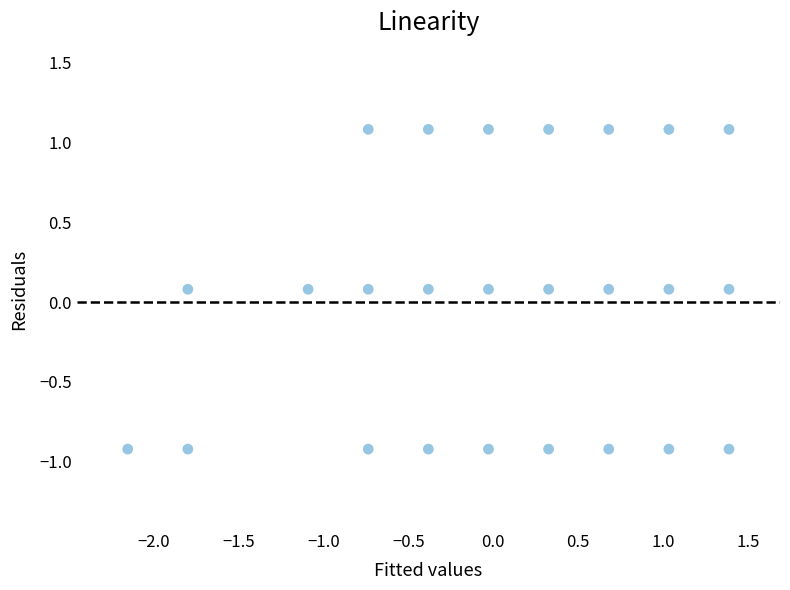

What is the range of Y values (max minus min)?

2.0